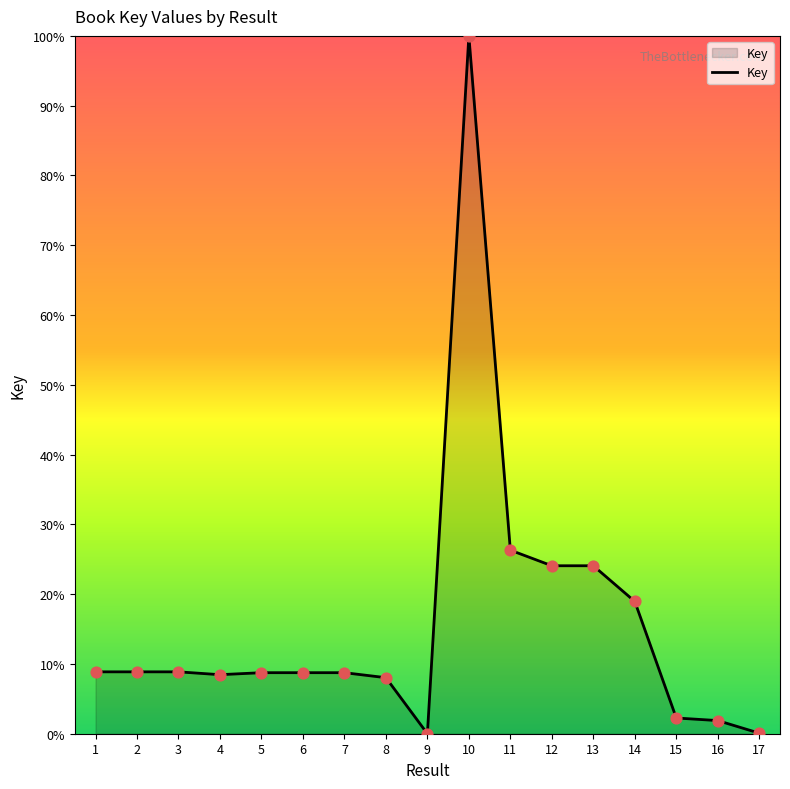

Approximately how many times larger is the value at 12 compared to 8?

3.0